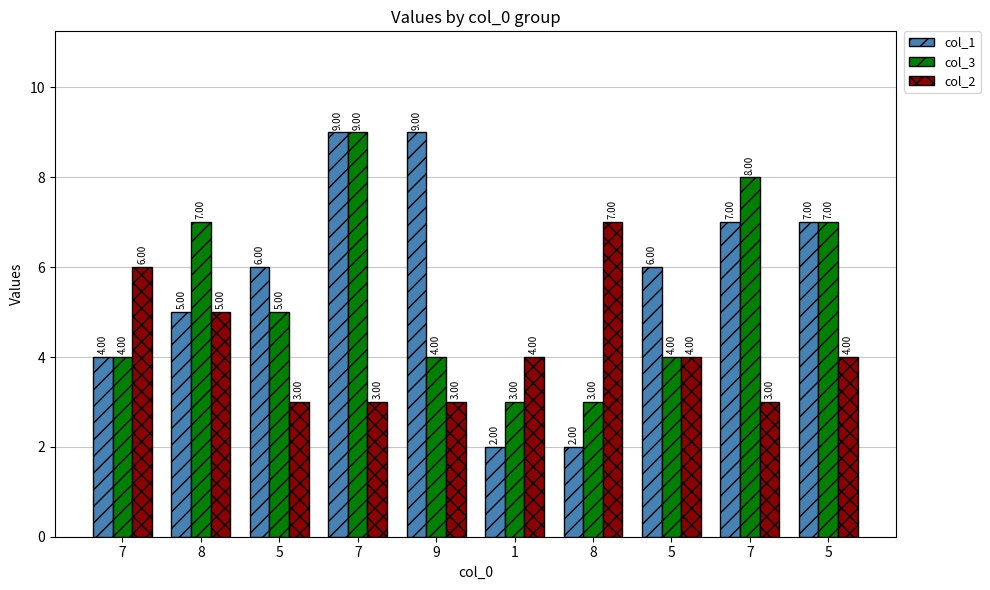

Count the number of data series in this chart.

3